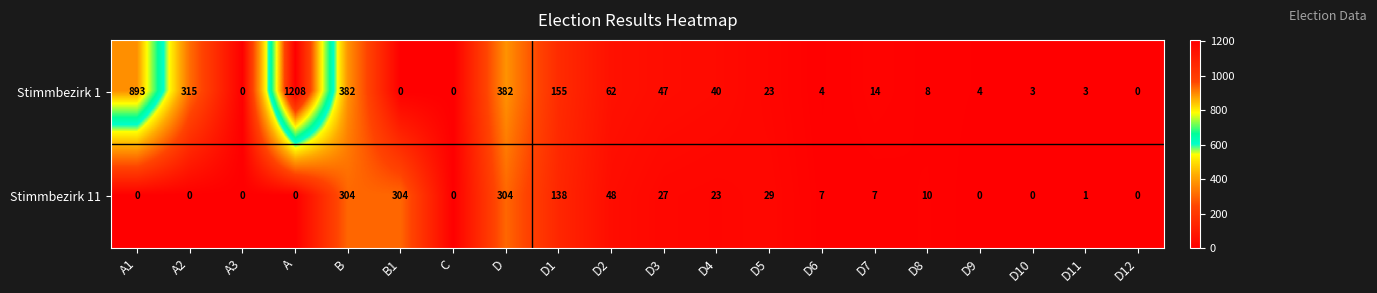

True or false: Stimmbezirk 1 has a value of 893 at A1.

True